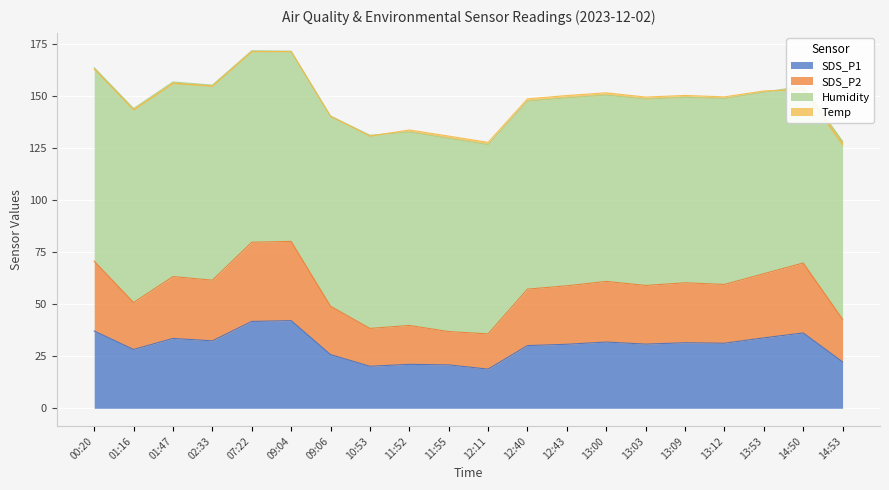

What is the label of the 19th point from the left?

14:50